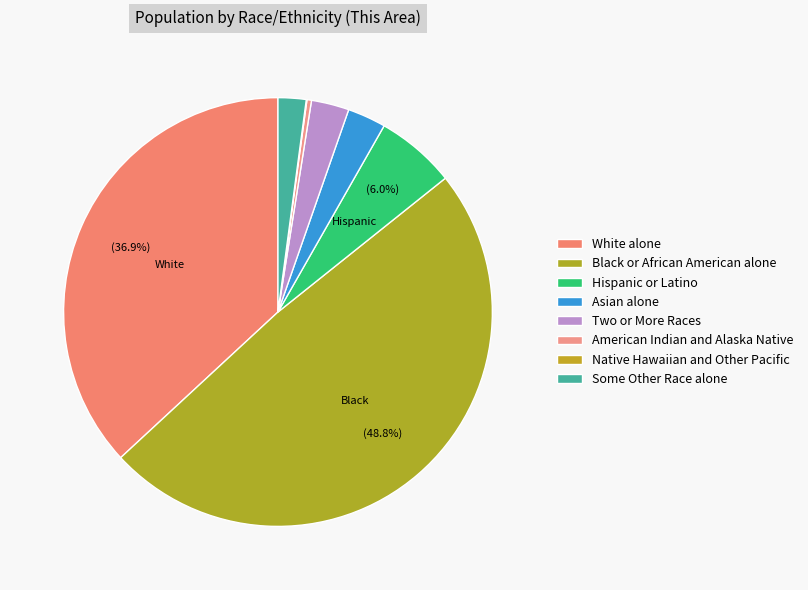

What percentage do Black or African American alone and Asian alone together represent?

51.7%